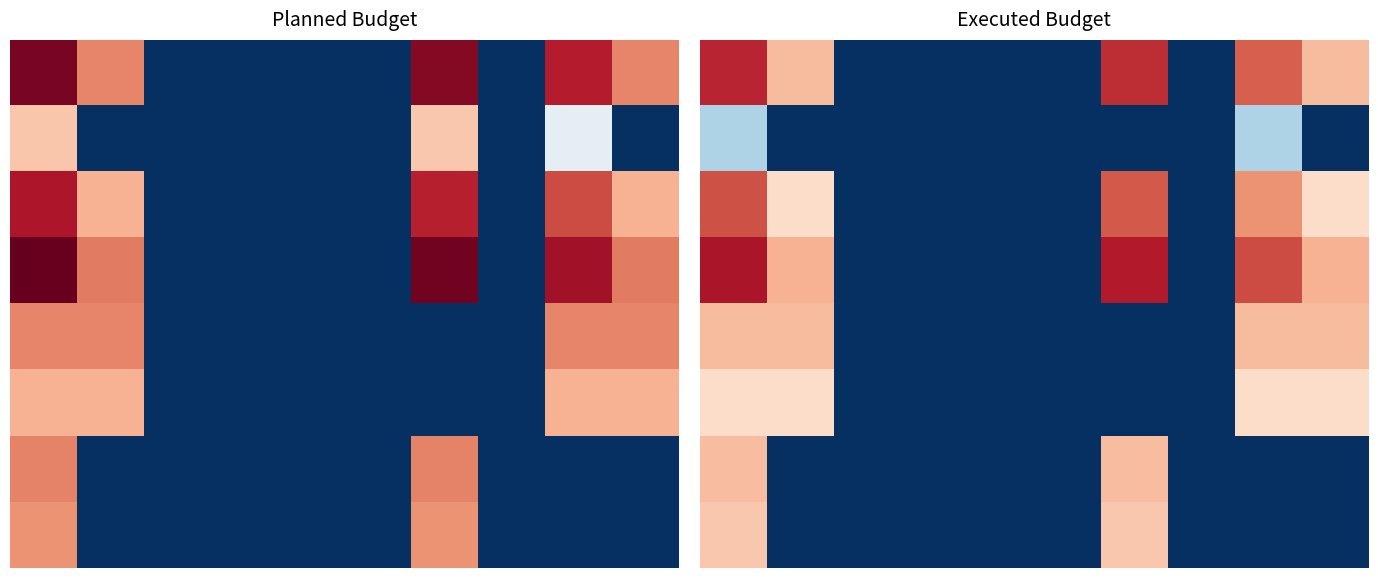

Count the number of data series in this chart.

8